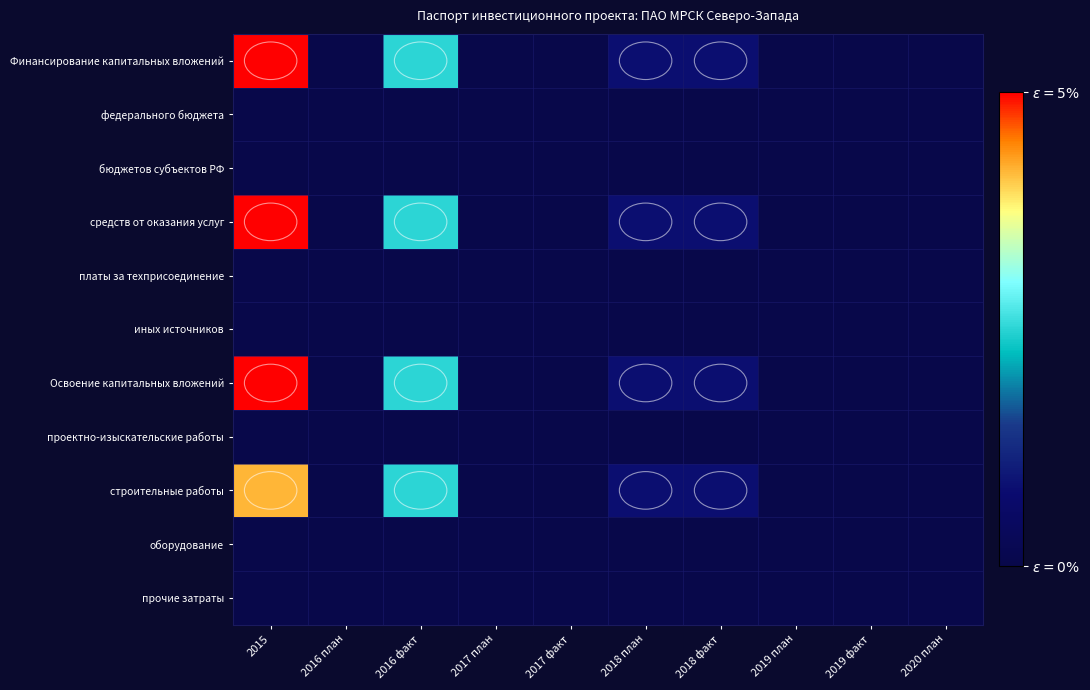

Which has a higher value, 2016 факт or 2017 план?

2016 факт